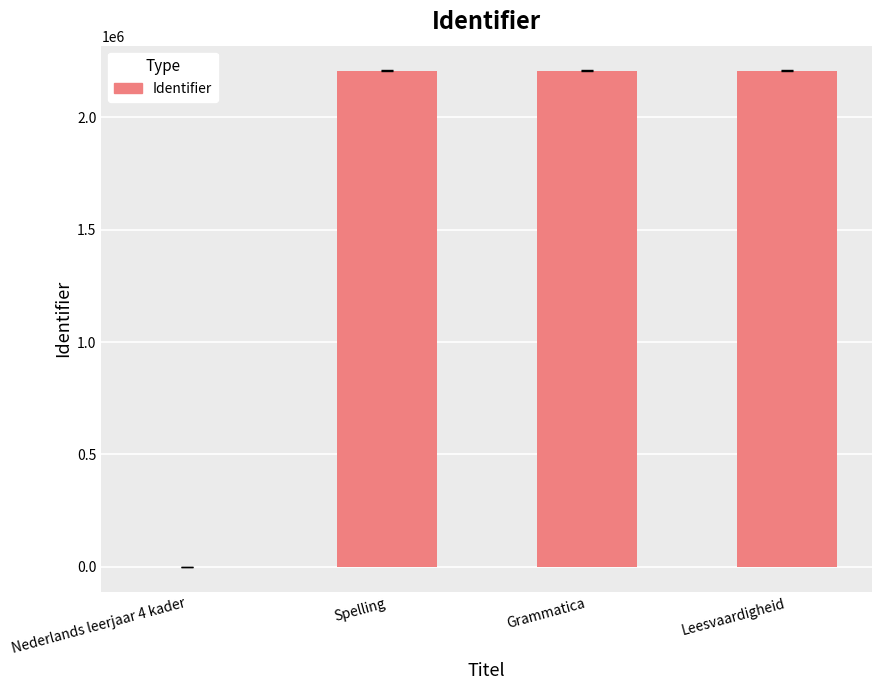

What is the greatest value displayed?

2208646